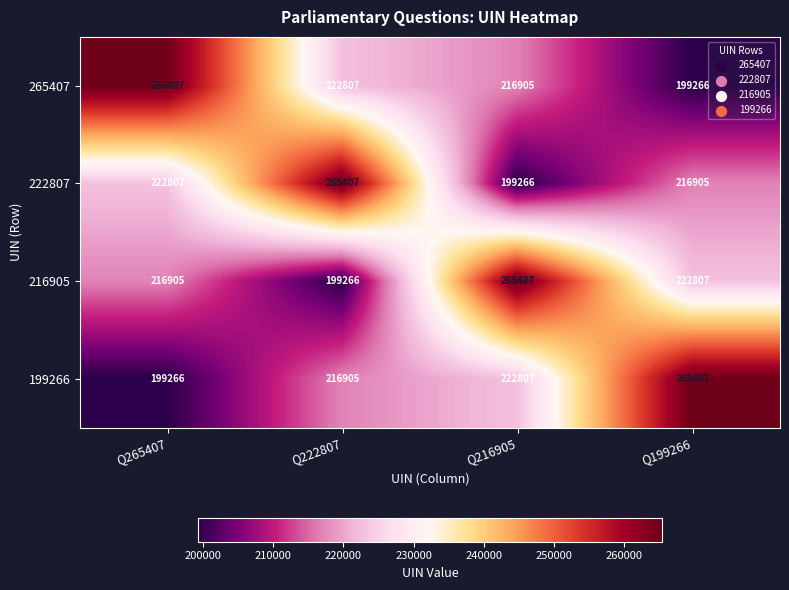

How many values in the 199266 series are below 222807?

2